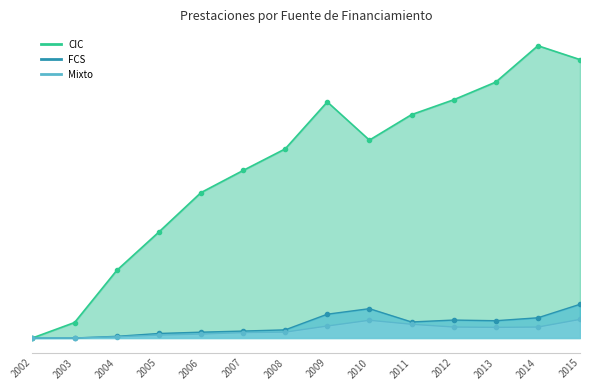

True or false: FCS has a value of 18042 at 2004.

False